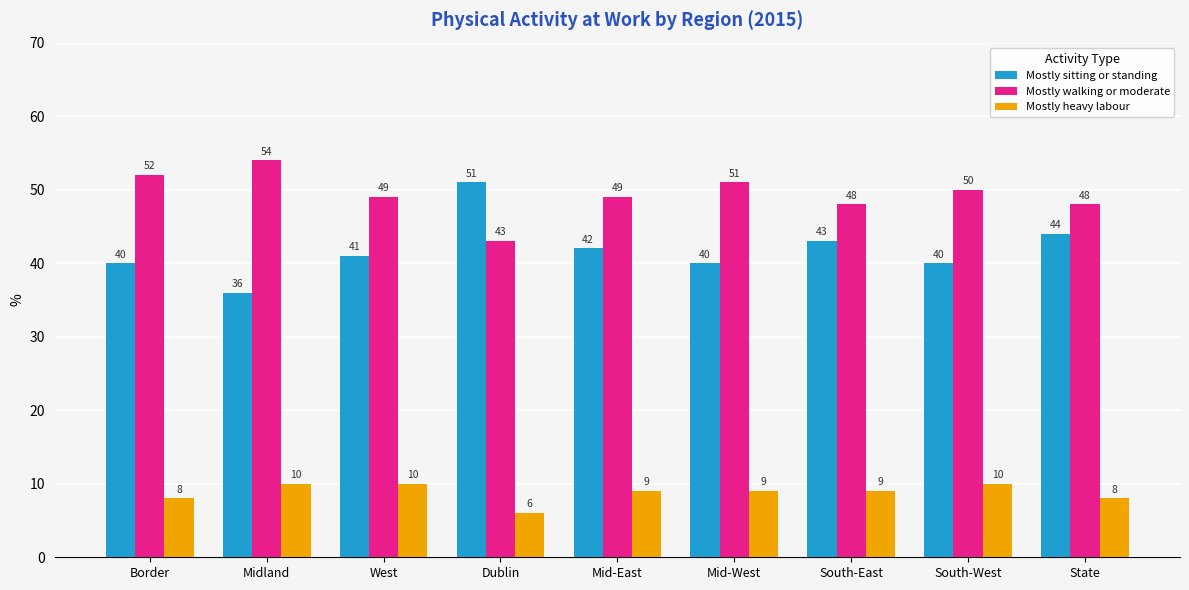

What is the sum of the Mostly sitting or standing values at Dublin and South-West?

91